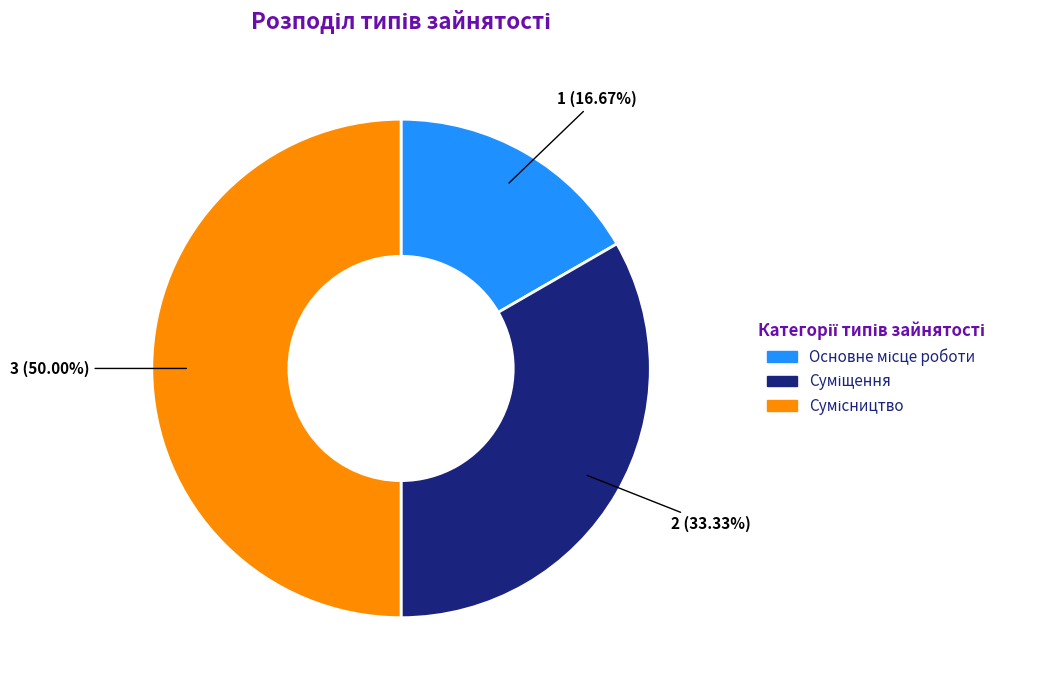

What is the ratio of the value at Суміщення to the value at Сумісництво?

0.7